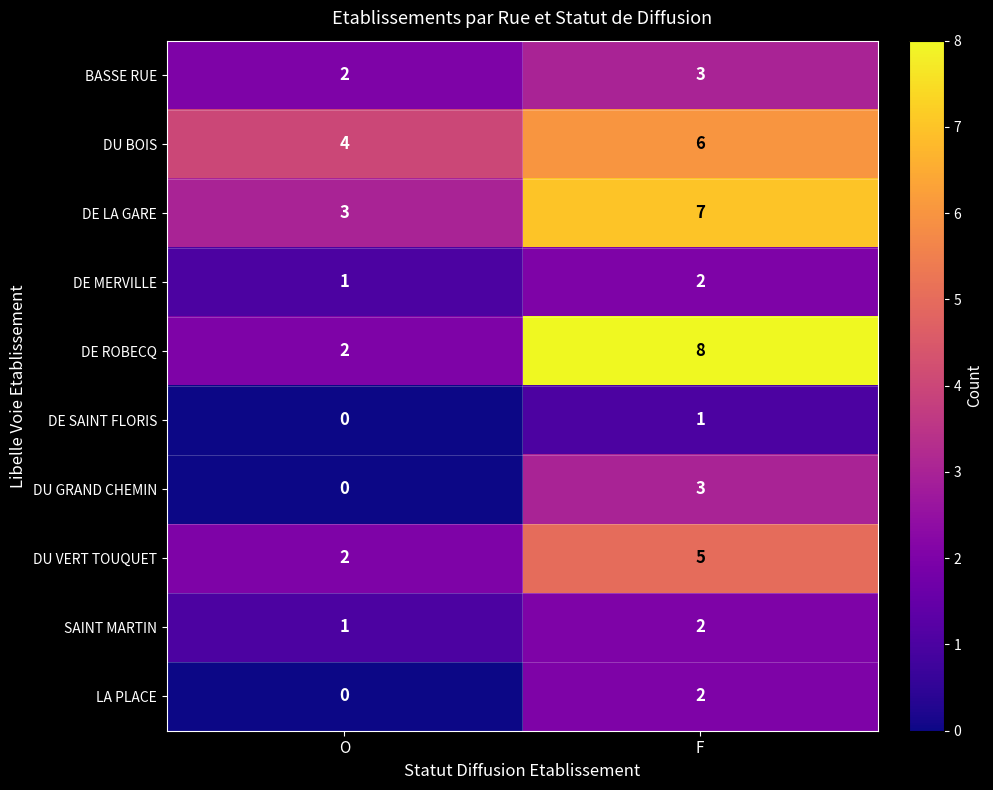

List the labels in order of SAINT MARTIN value, smallest first.

O, F